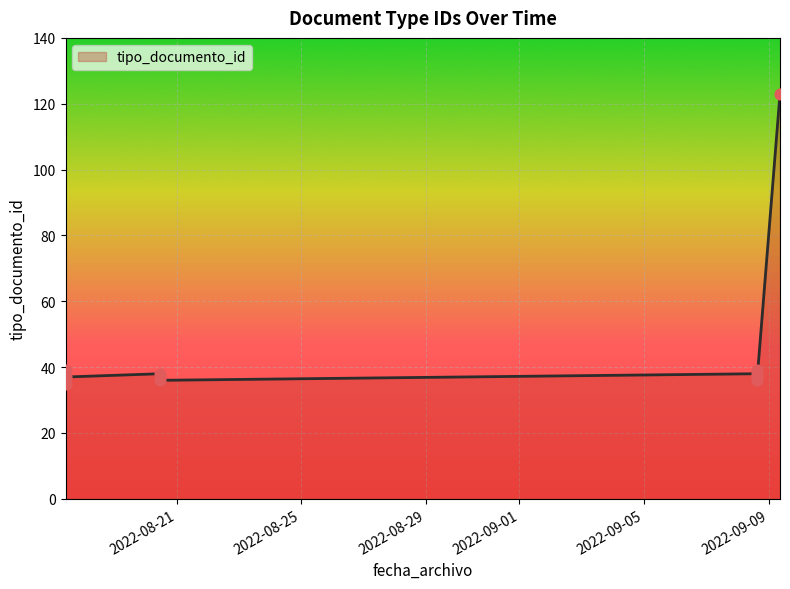

What is the ratio of the value at 2022-09-09 08:44:55 to the value at 2022-08-17 10:19:49?

3.5